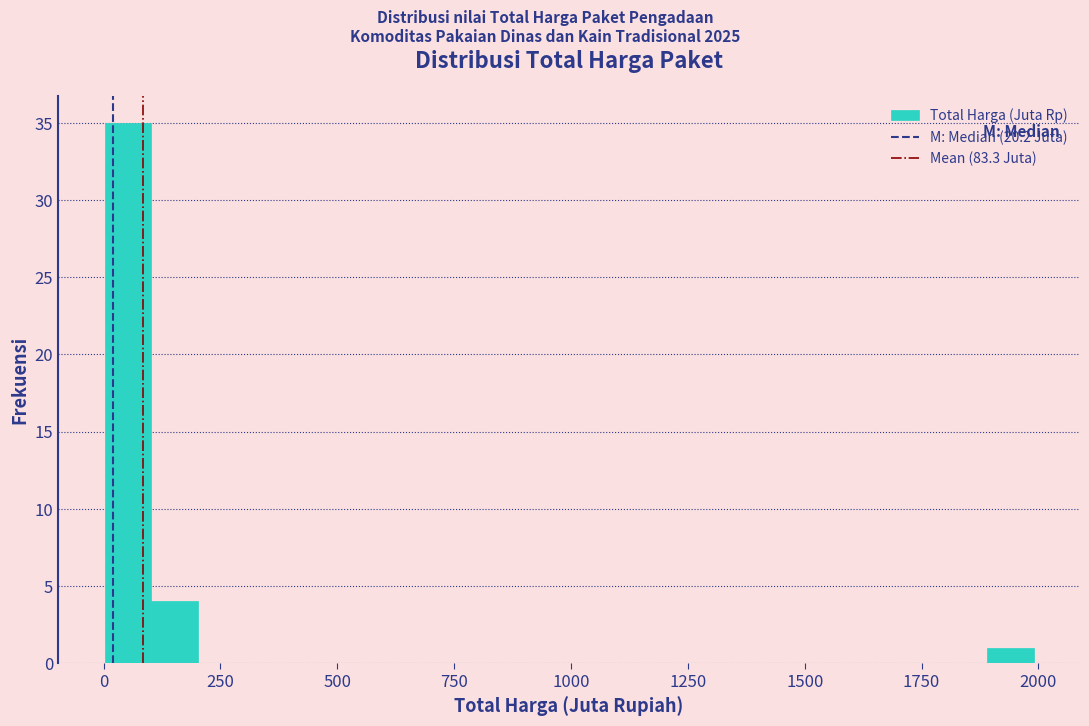

Read against the x-axis, roughly where is the centre of the tallest bar?

50